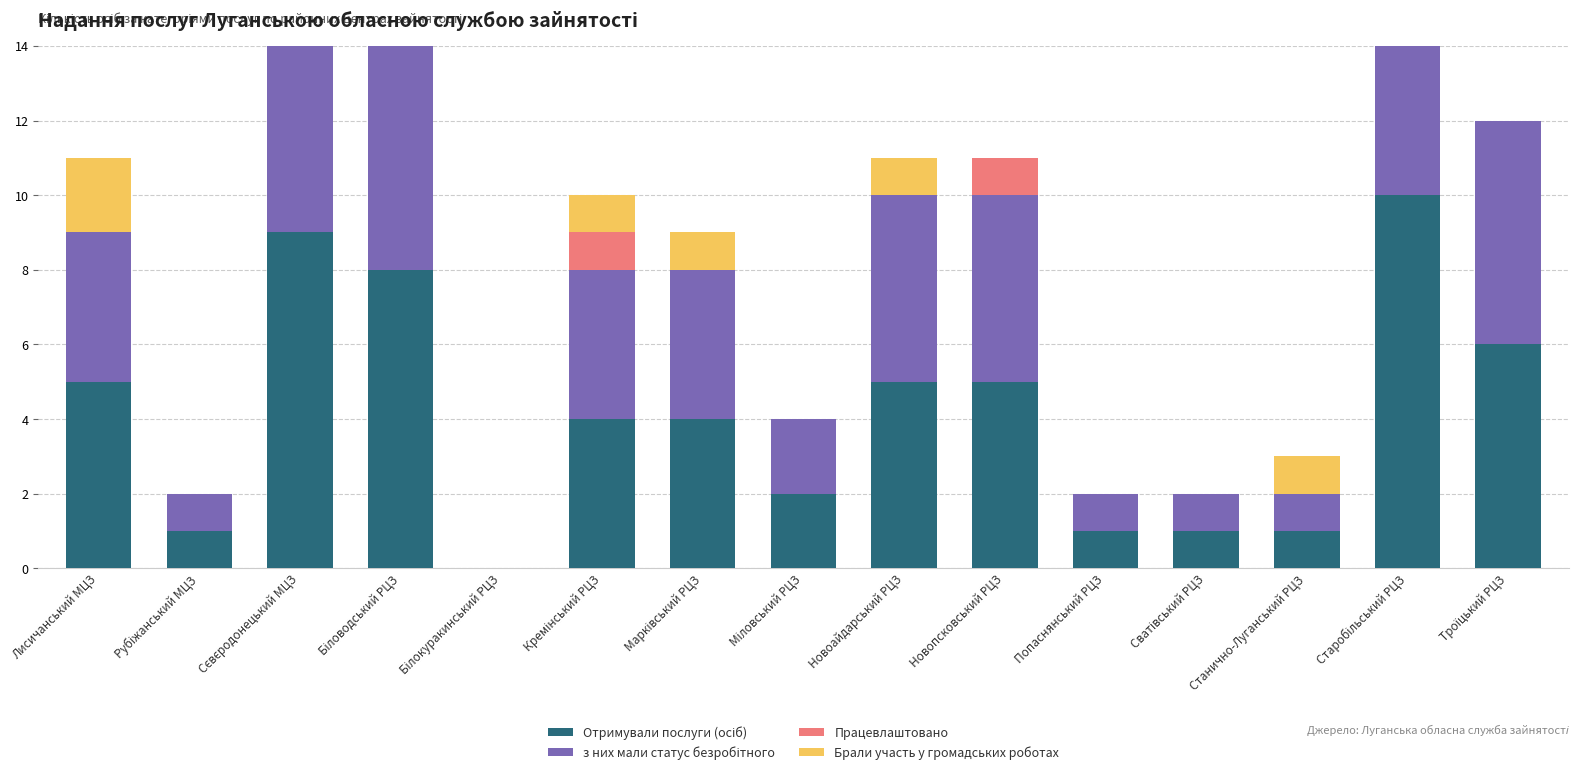

What is the total value across all series at Новоайдарський РЦЗ?

11